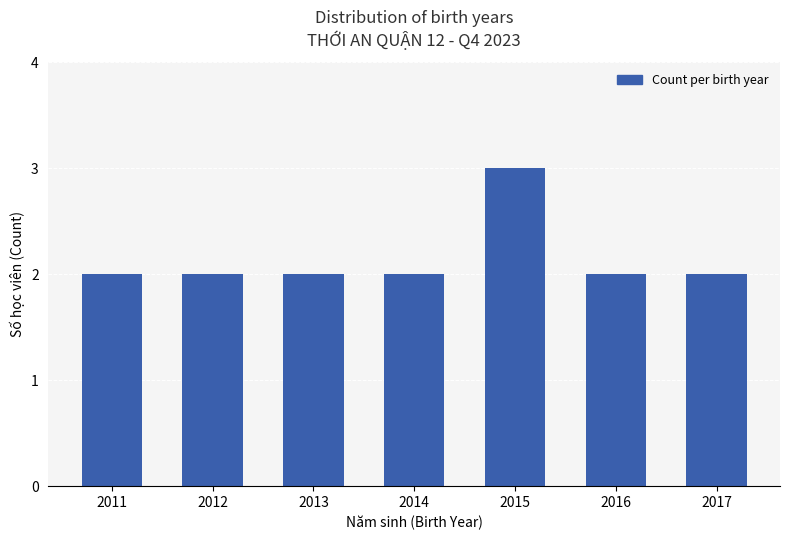

What is the sum of all values?

15